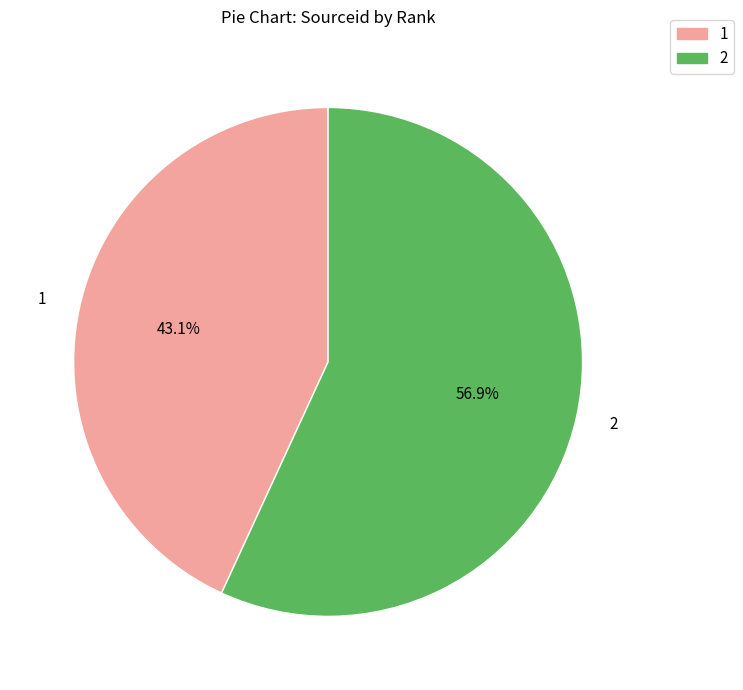

Which category has the biggest portion of the pie?

2